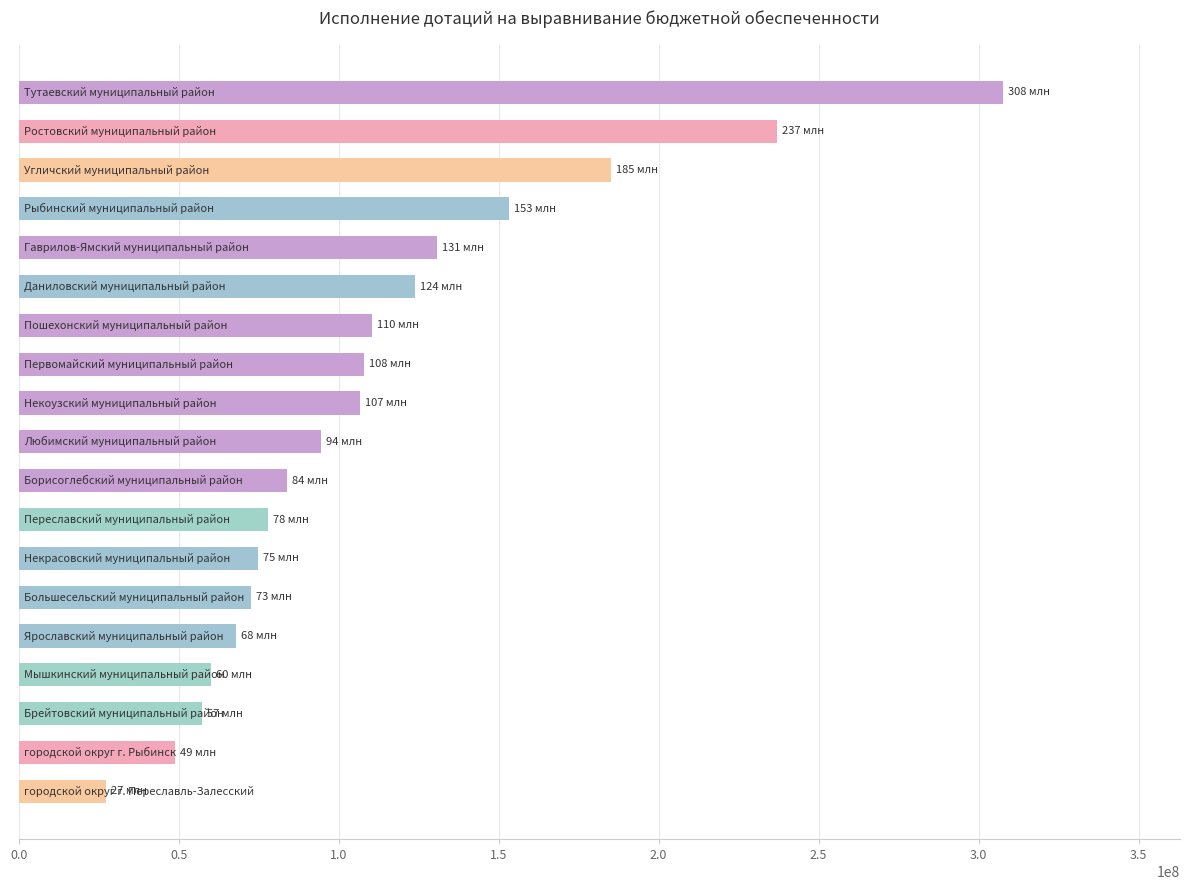

What is the average value?

111997316